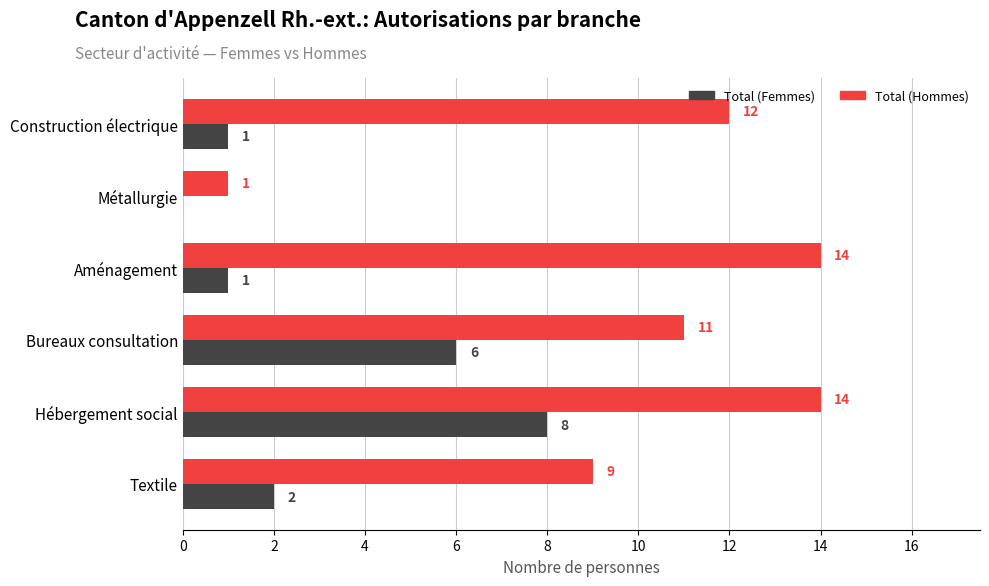

What is the highest value of the Total (Femmes) series?

8